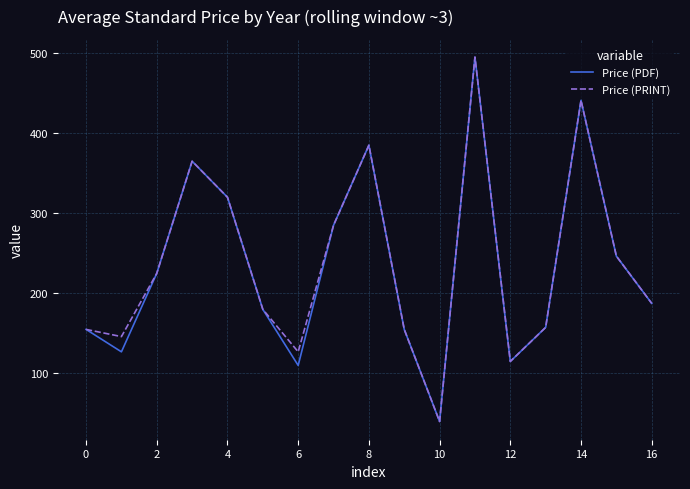

What is the maximum value shown in the chart?

495.0